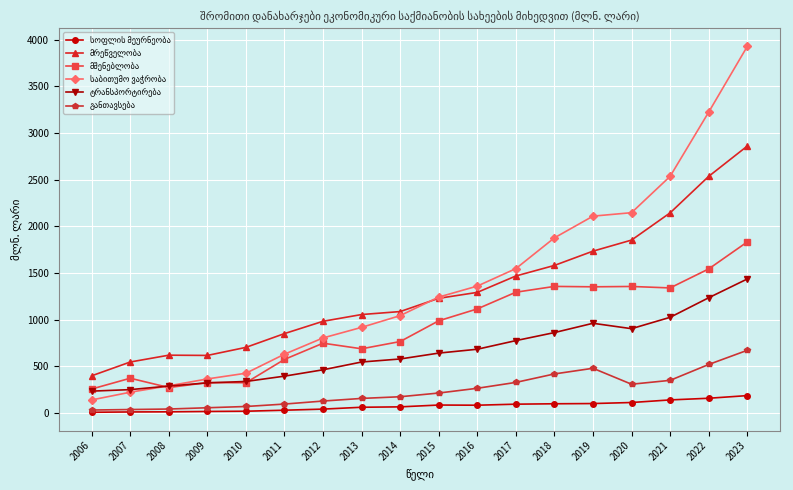

At which category does the chart reach its peak across all series?

2023